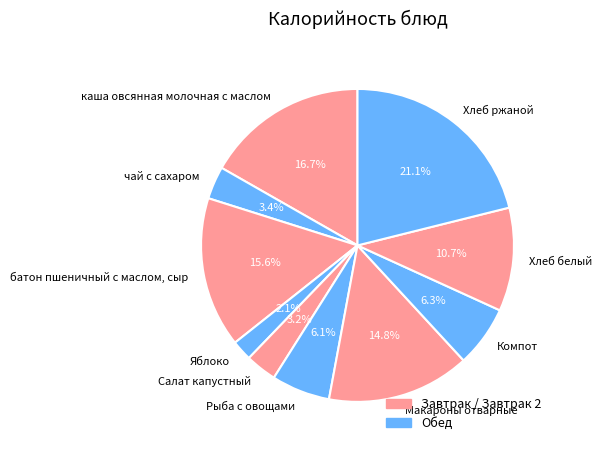

To the nearest percent, what is the difference between the largest and smallest slice percentages?

19%